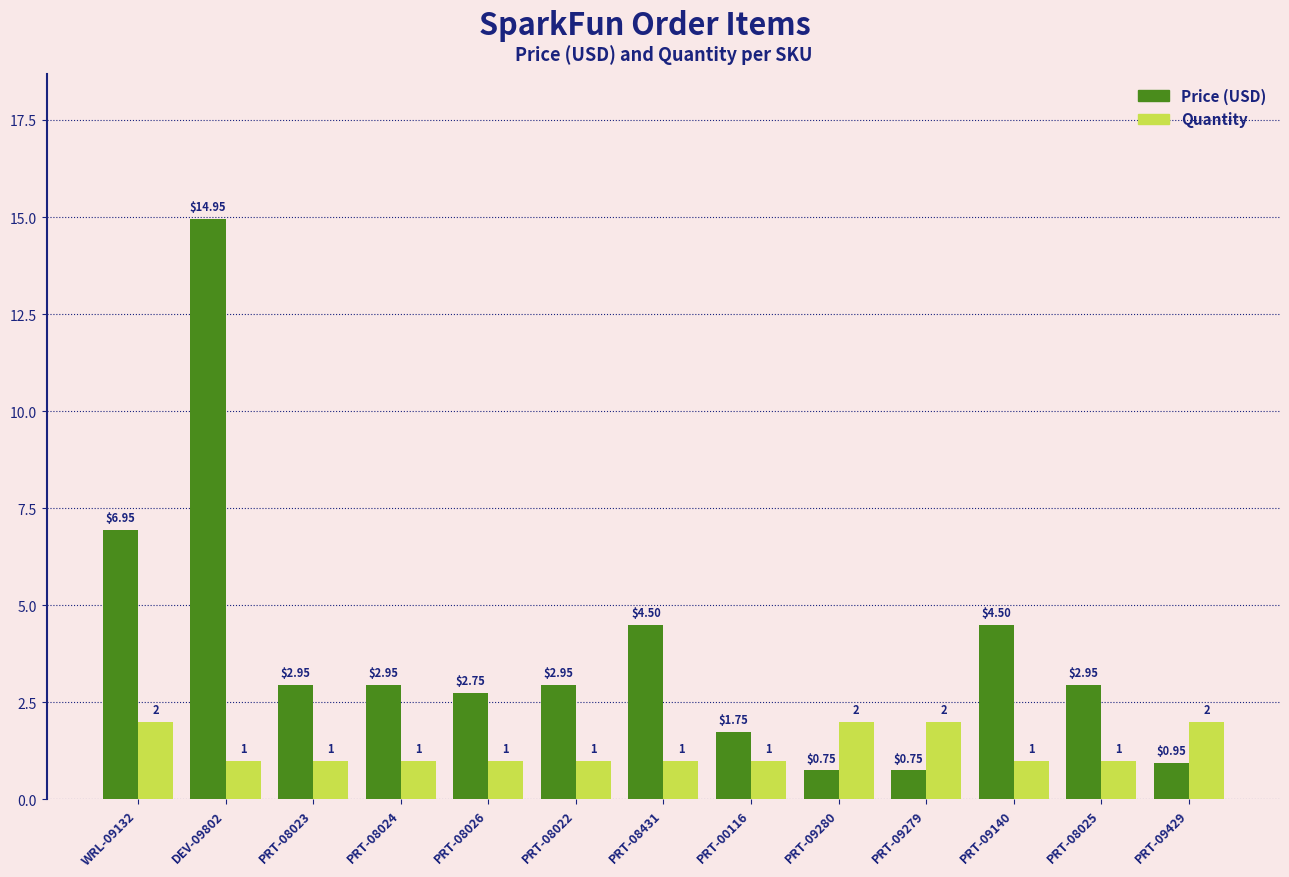

At which category is the sum across all series the highest?

DEV-09802